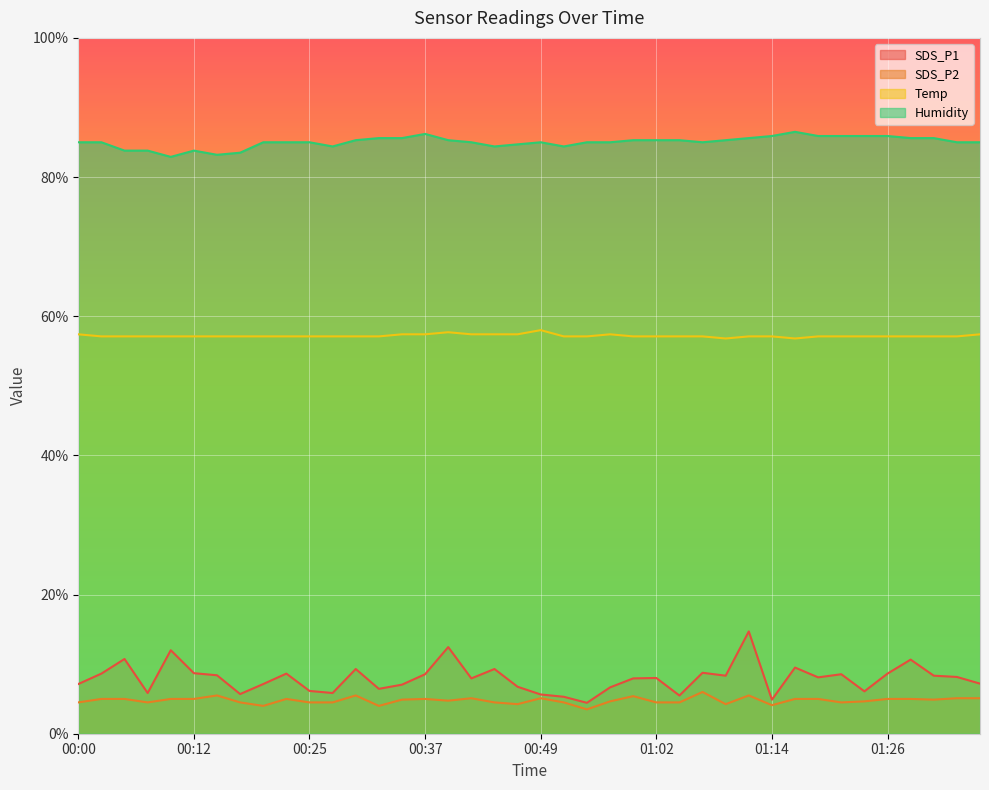

How many values in the Temp series exceed 57?

38